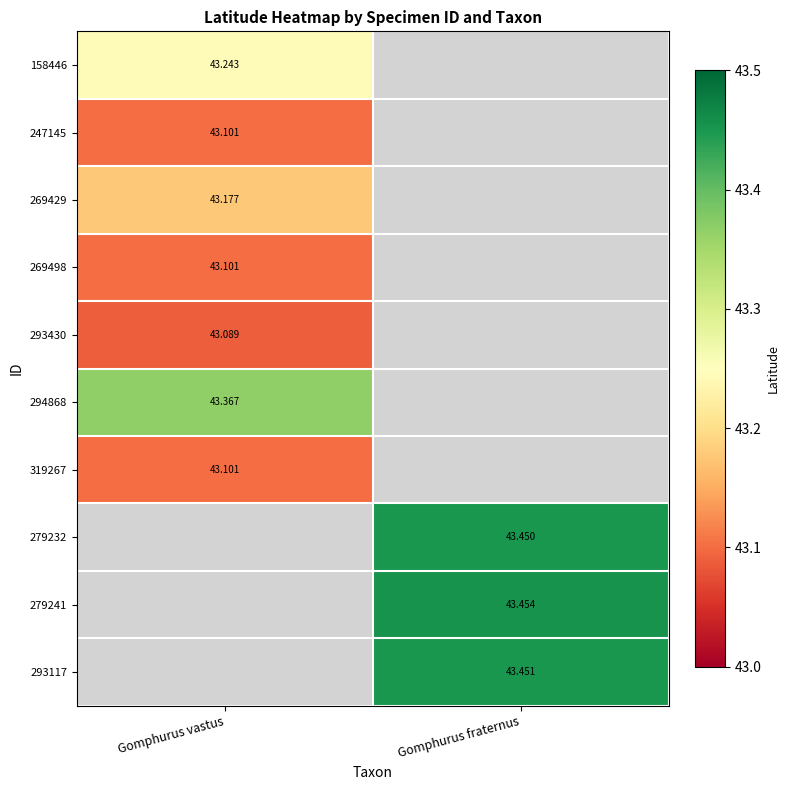

How many categories are shown in the chart?

2